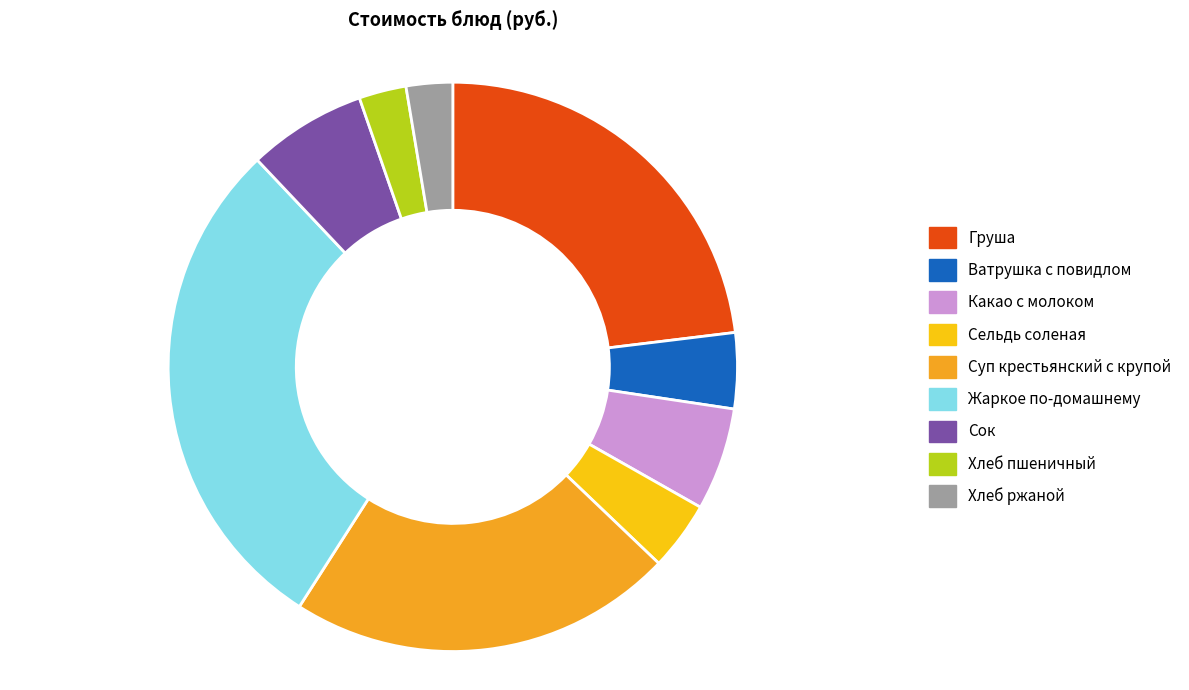

Which category has the biggest portion of the pie?

Жаркое по-домашнему